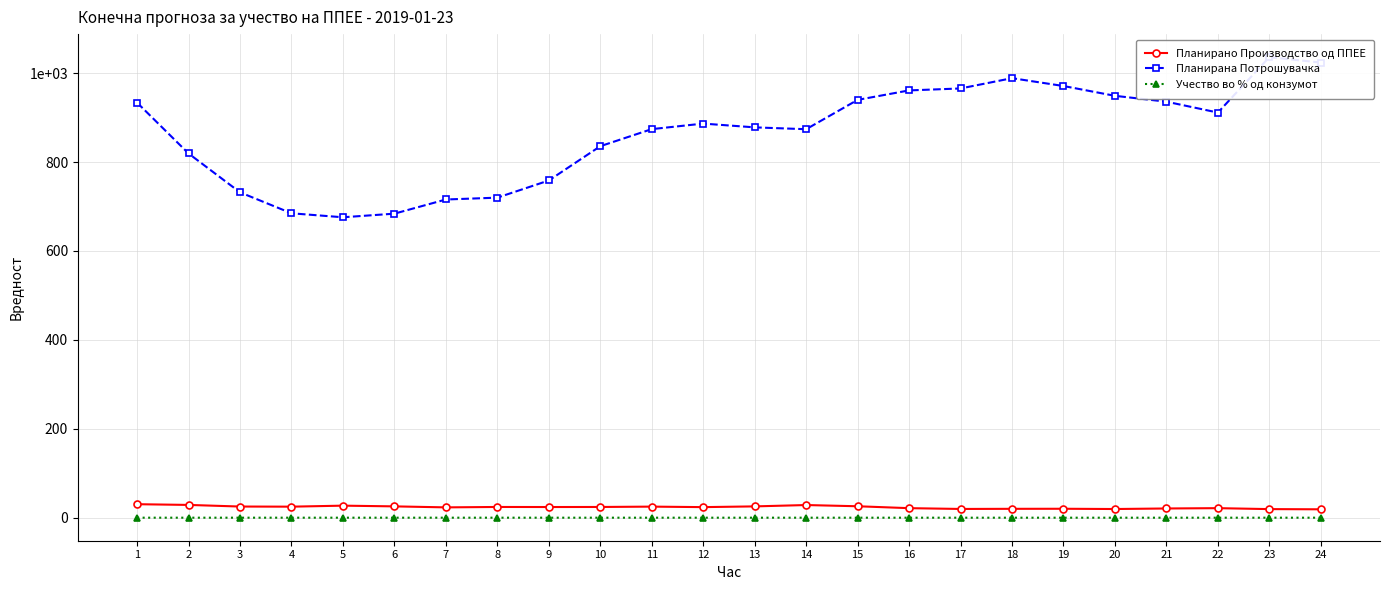

Where is Планирано Производство од ППЕЕ nearest to the value 24?

9